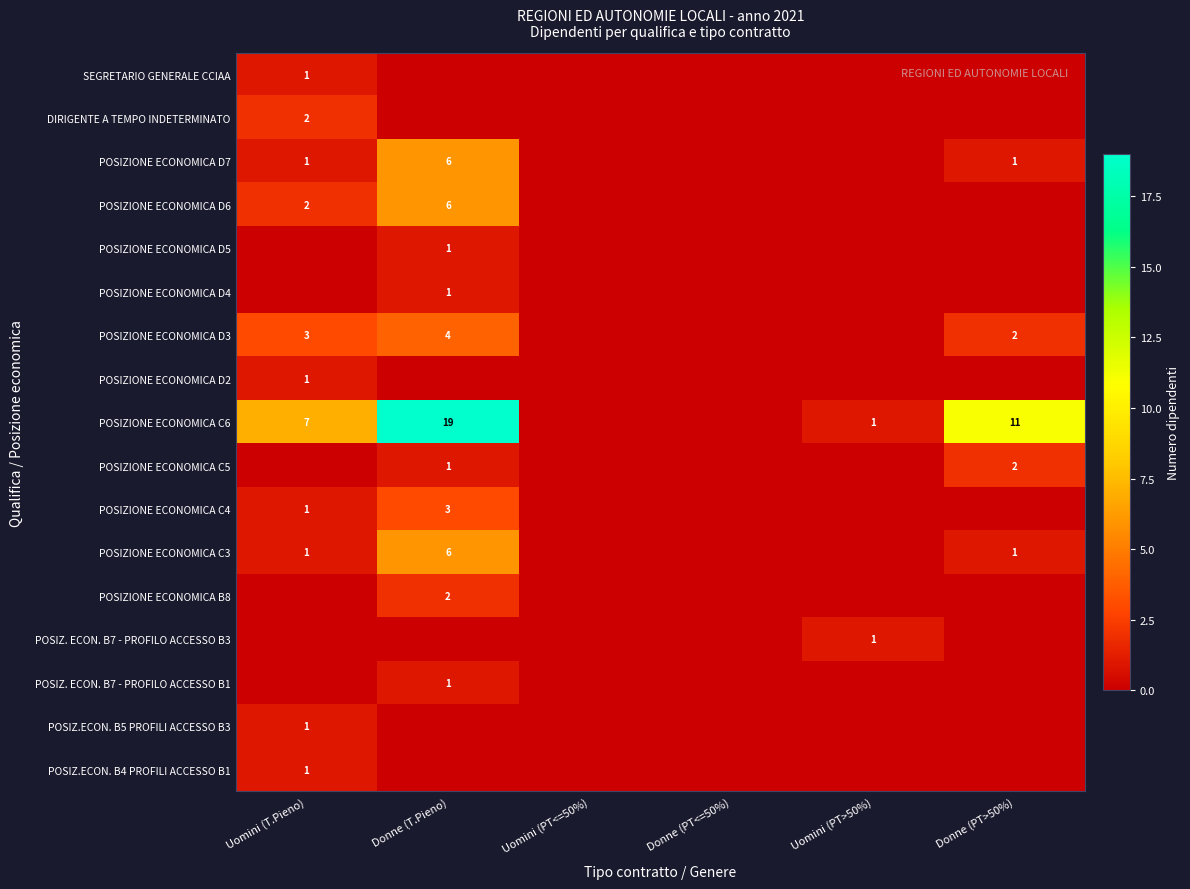

The value of POSIZIONE ECONOMICA C6 at Donne (T.Pieno) is 33. True or false?

False